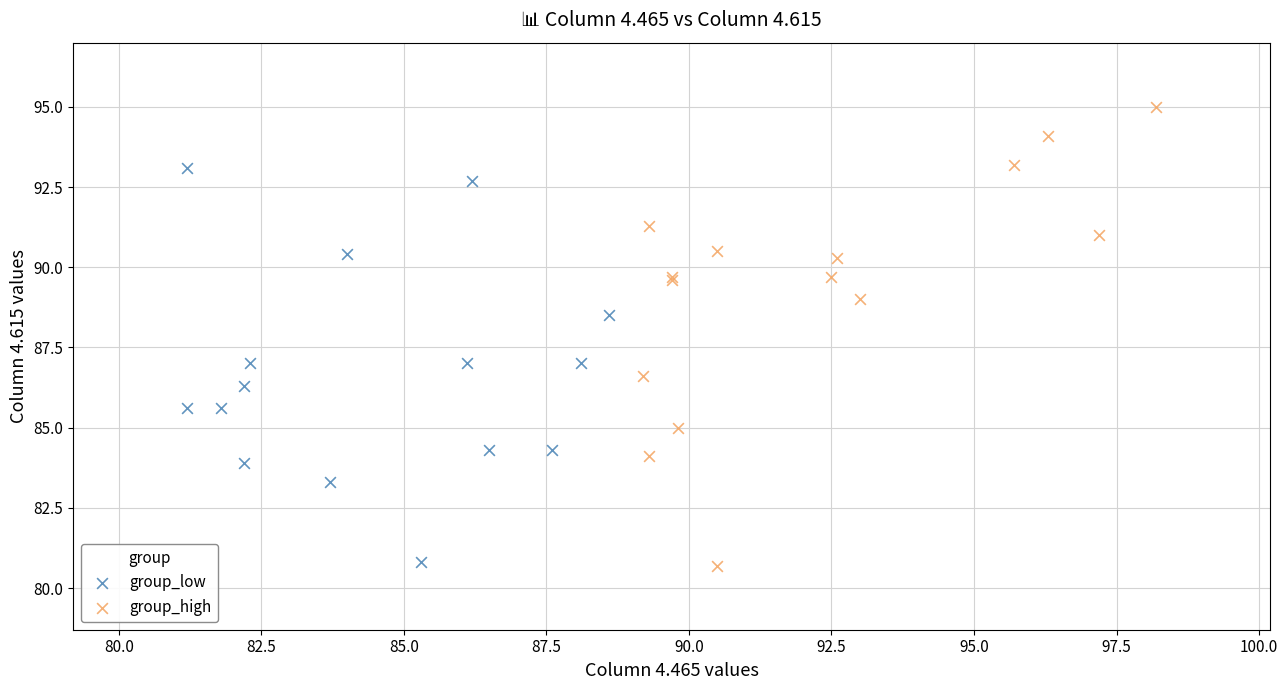

Which series has the widest spread of Y values?

group_high